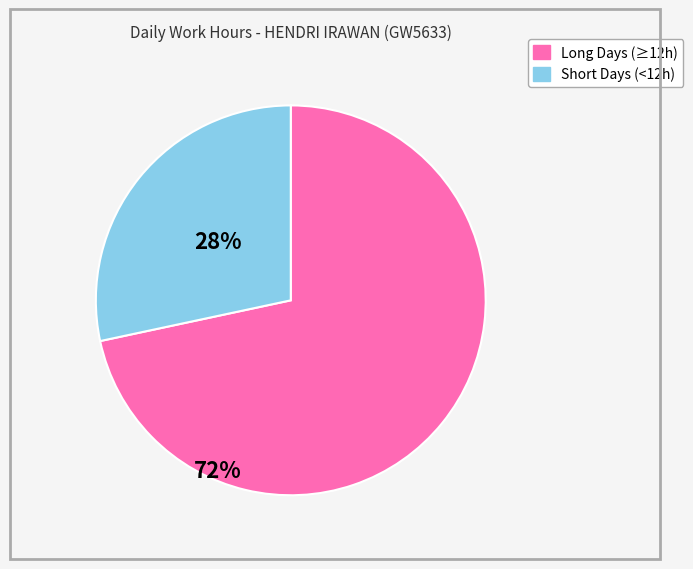

Is there a majority slice in this chart?

Yes